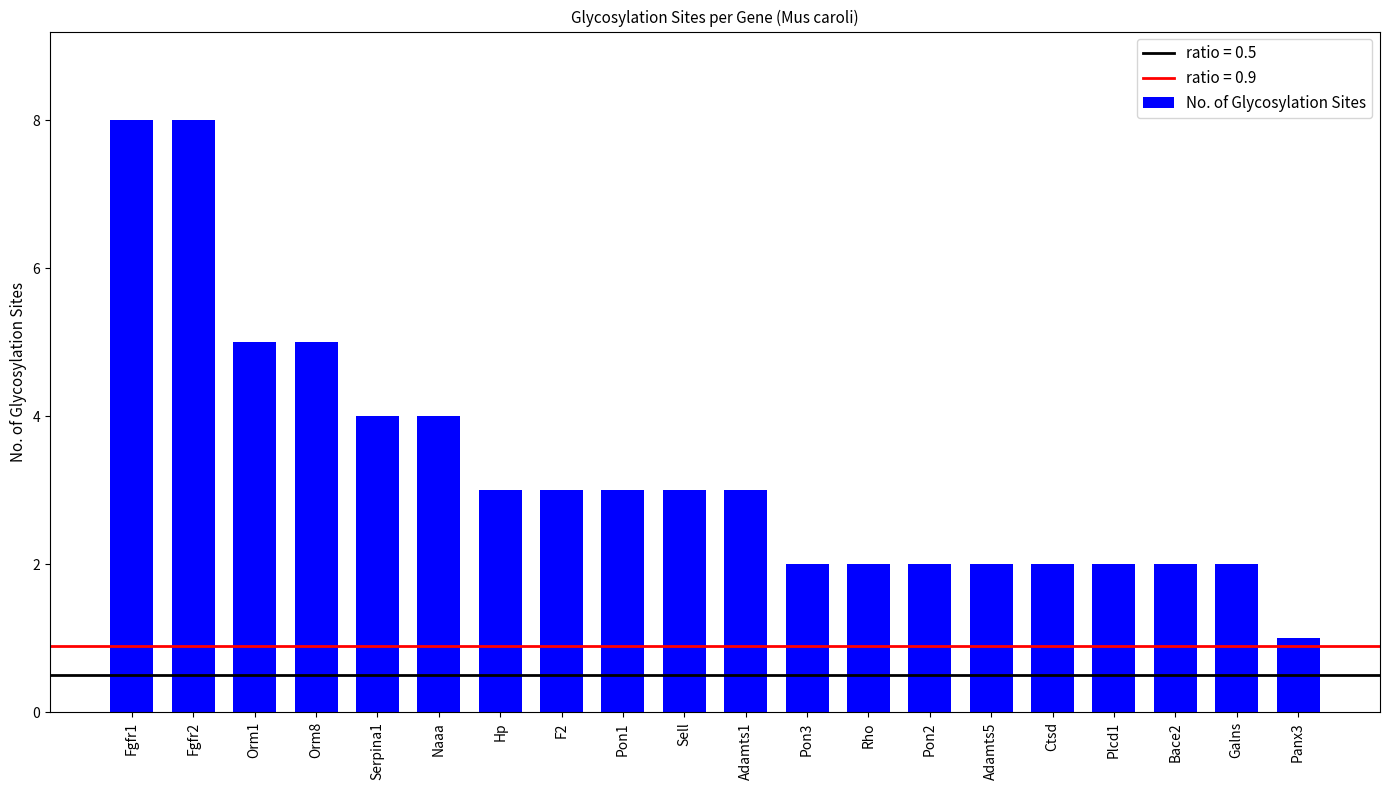

What is the maximum value shown in the chart?

8